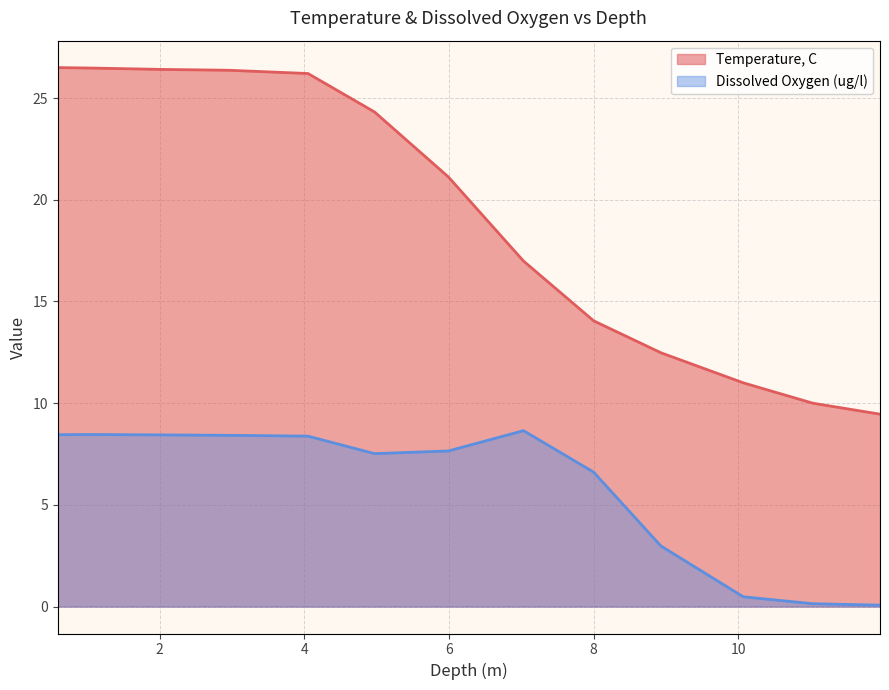

How many lines are shown in the chart?

2